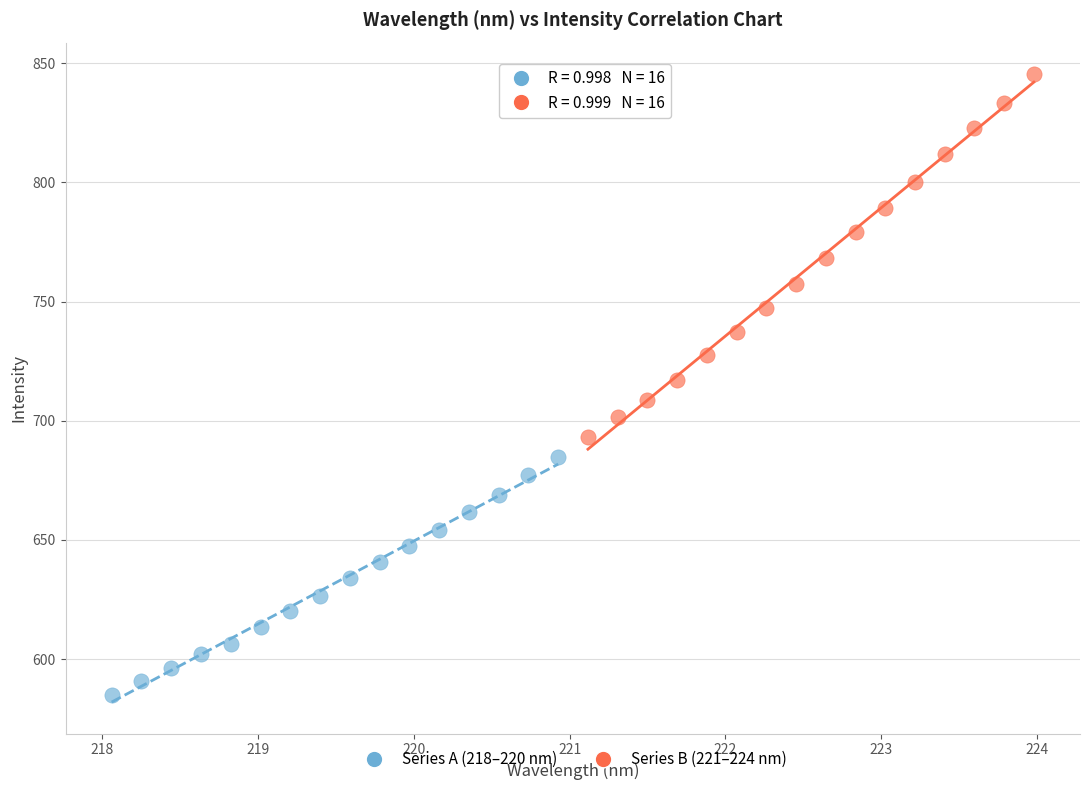

Which series has the largest Y range (max minus min)?

Series B (221–224 nm)